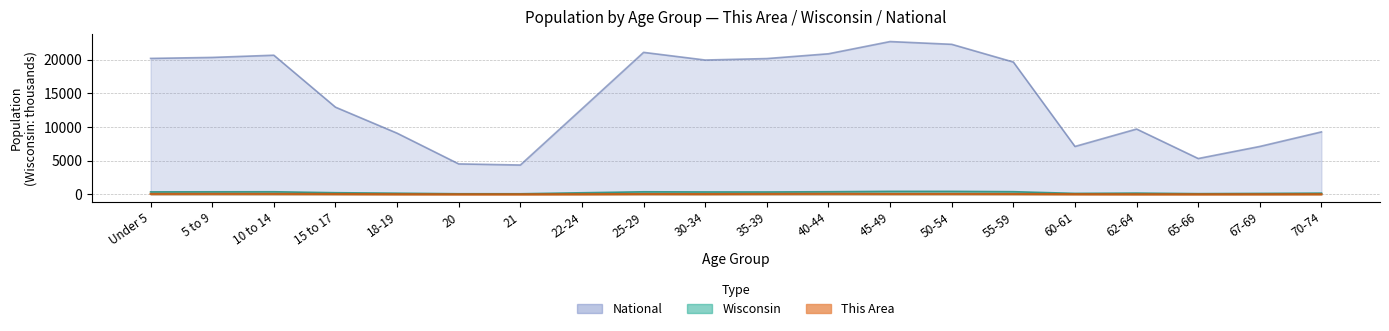

What position from the left is 65-66?

18